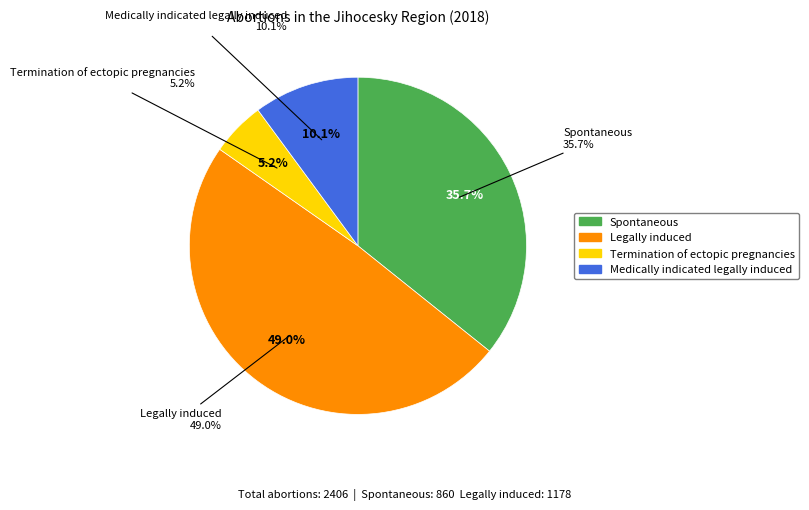

How many slices are in this pie chart?

4